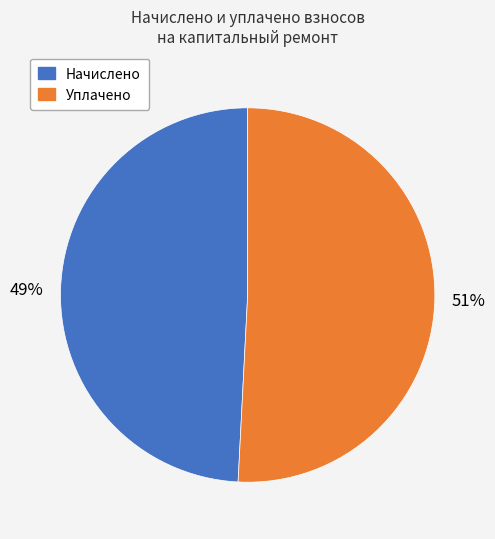

Count the number of slices in the pie.

2